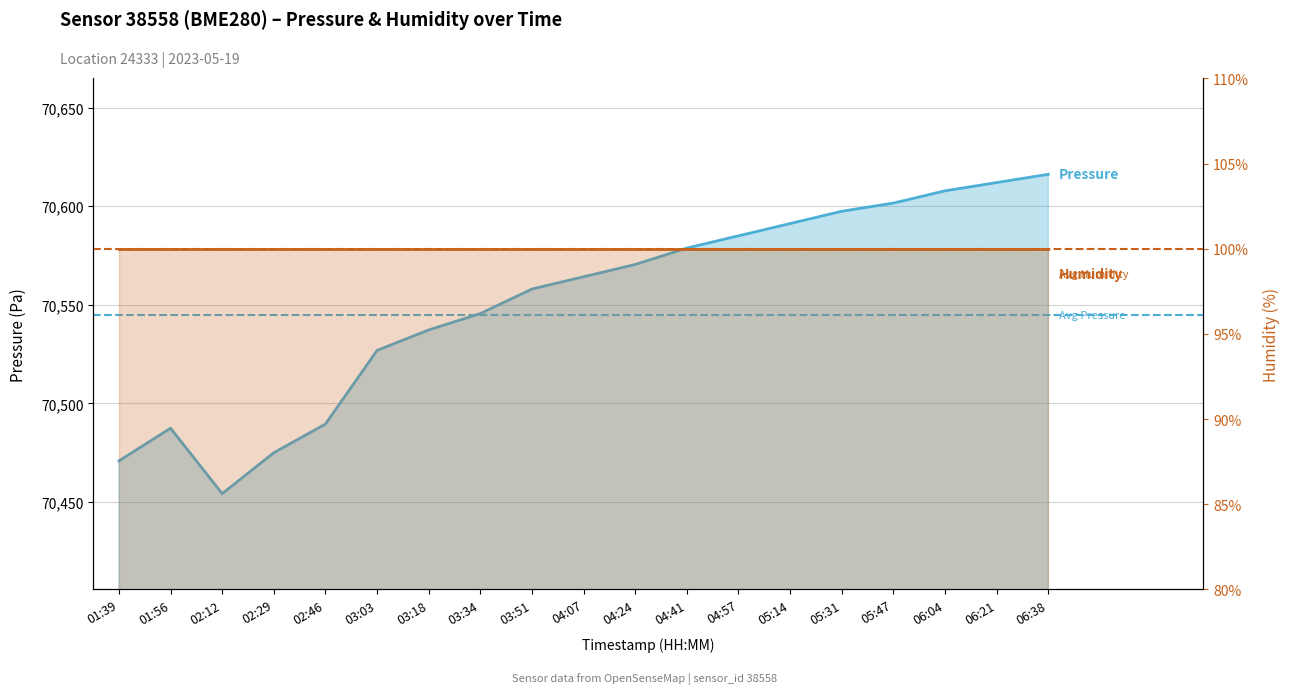

How many data points are less than 70564?

9